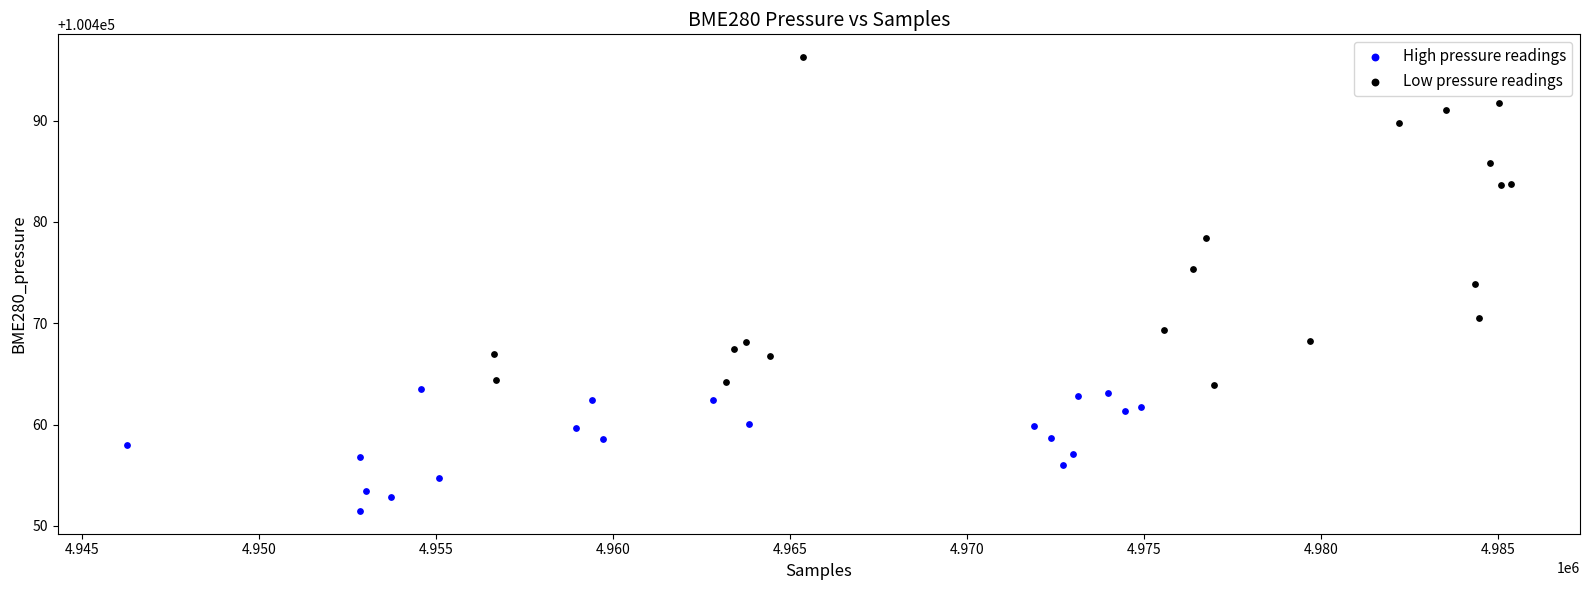

Which series reaches the minimum Y coordinate?

High pressure readings